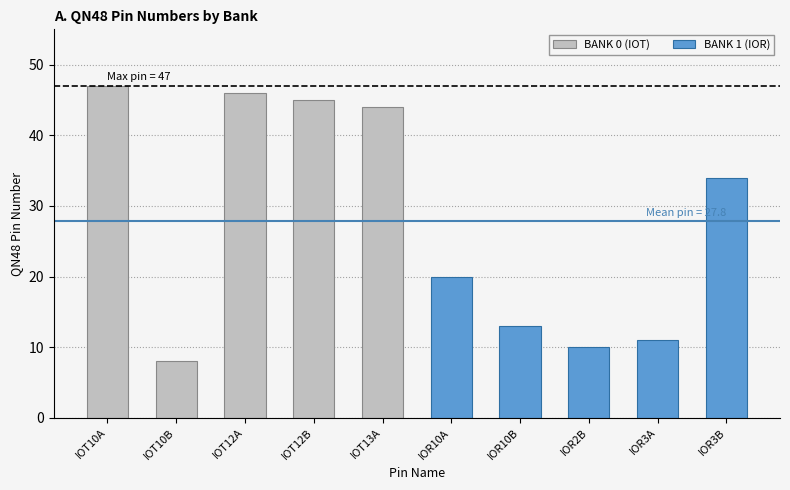

What are all the series names shown in the legend?

BANK 0 (IOT), BANK 1 (IOR)